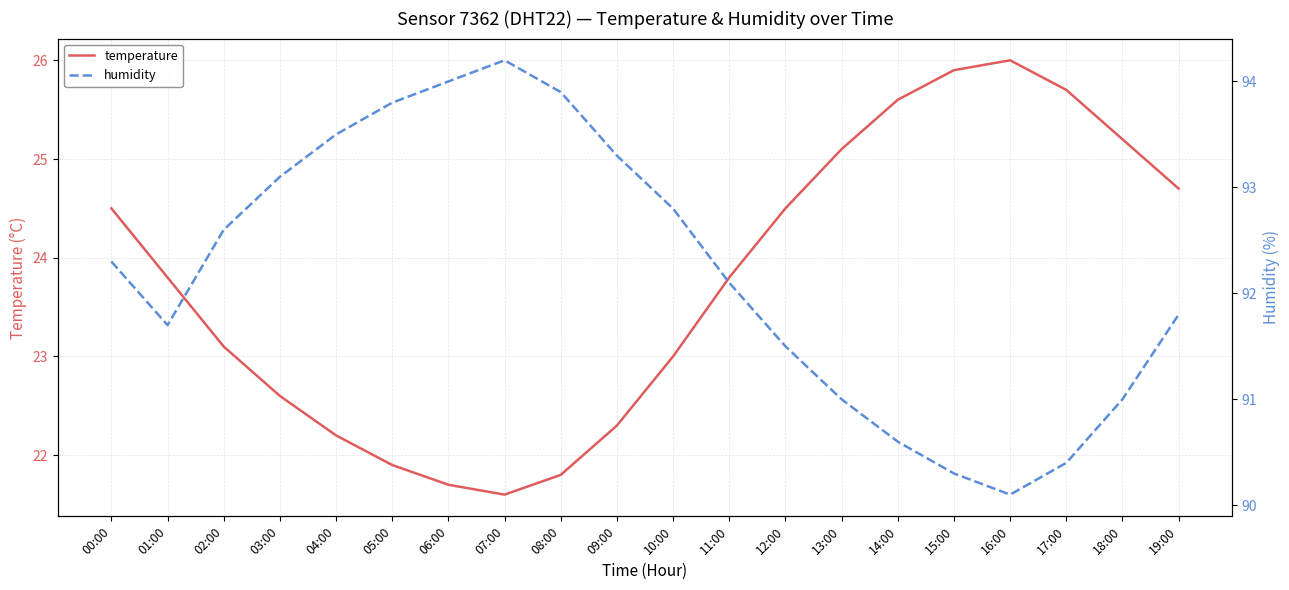

What is the label of the 3rd point from the left?

02:00